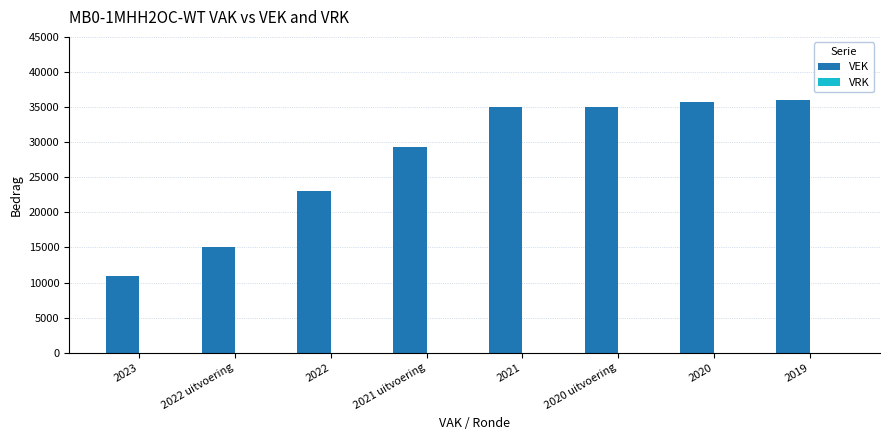

What is the difference between the second highest and second lowest values?

20716